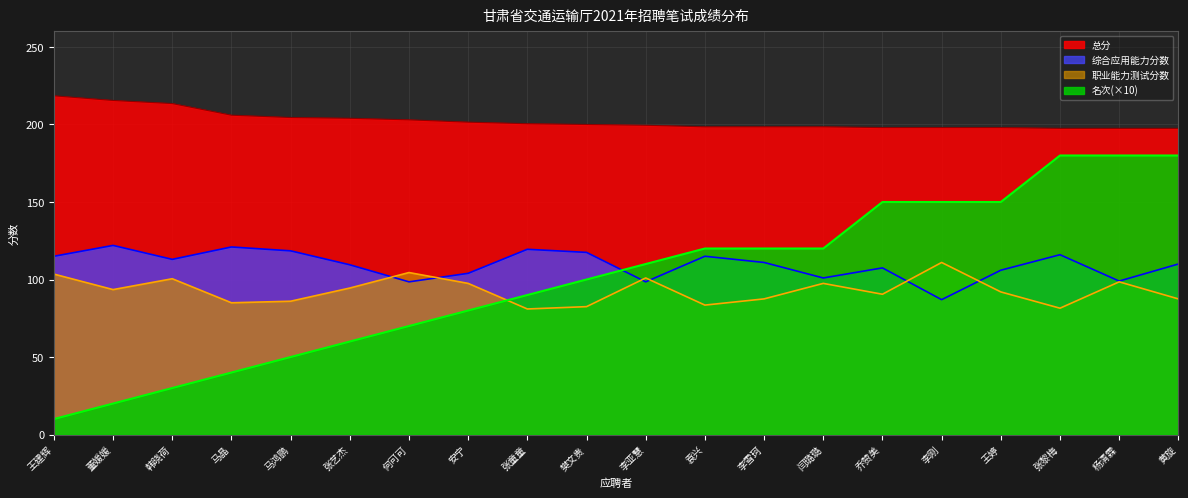

Where is 综合应用能力分数 nearest to the value 104?

安宁